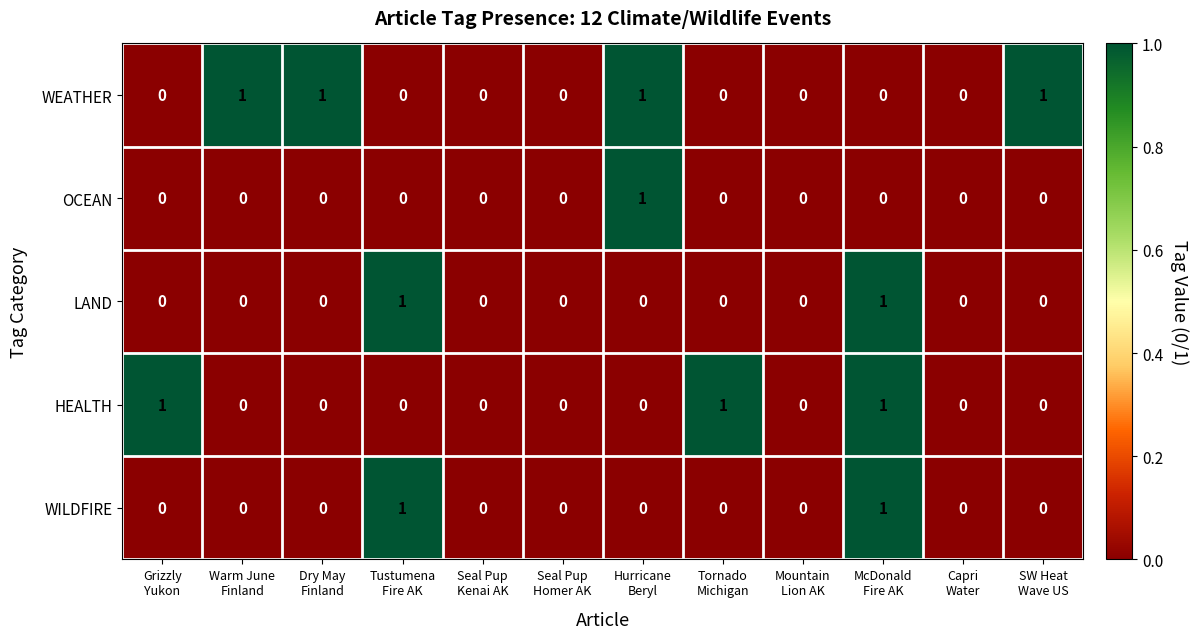

Count the LAND values in the range 0 to 1.

12